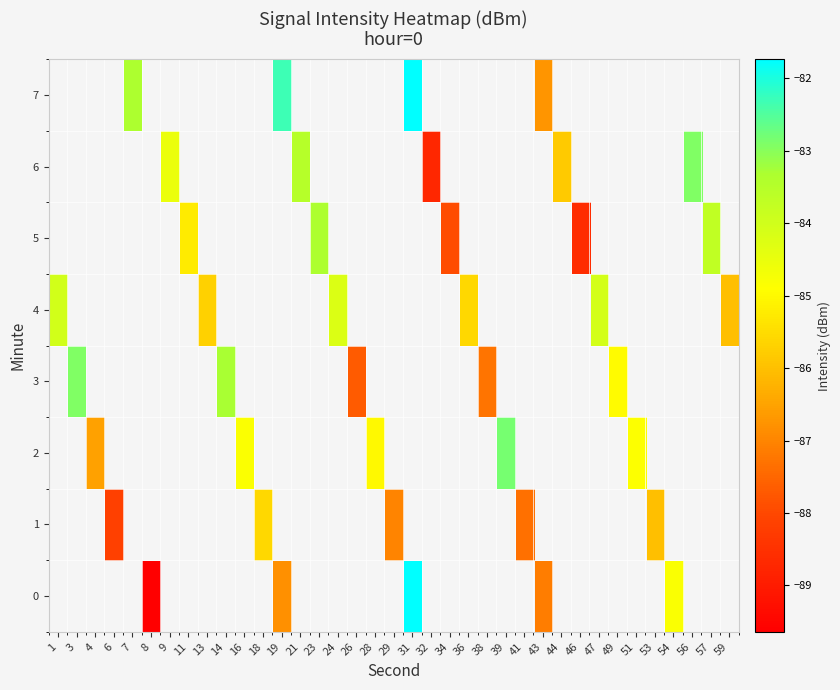

Read the 2 value at 39.

-82.8